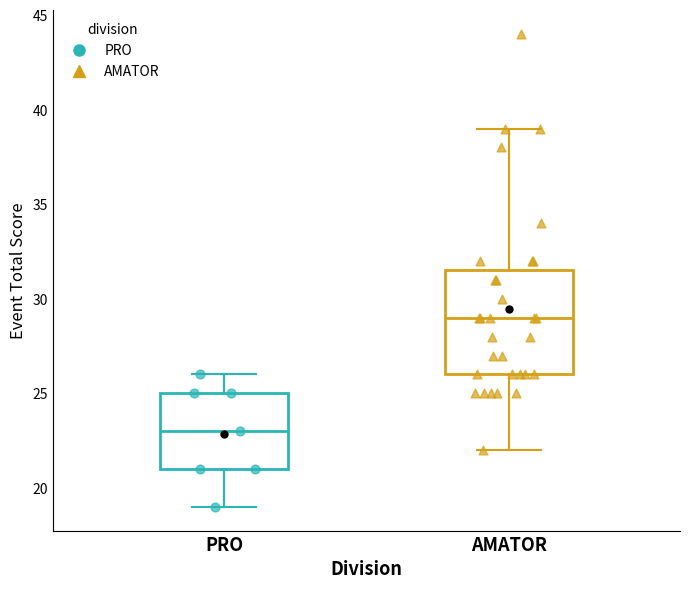

Reading left to right, read every box against the y-axis: the position of its median line, the range the box covers, and the ends of its whiskers. The values are not printed on the chart, so give them approximately, as read against the axis.

PRO: median 23.0, box 21.0 to 25.0, whiskers 19.0 to 26.0
AMATOR: median 29.0, box 26.0 to 31.5, whiskers 22.0 to 39.0